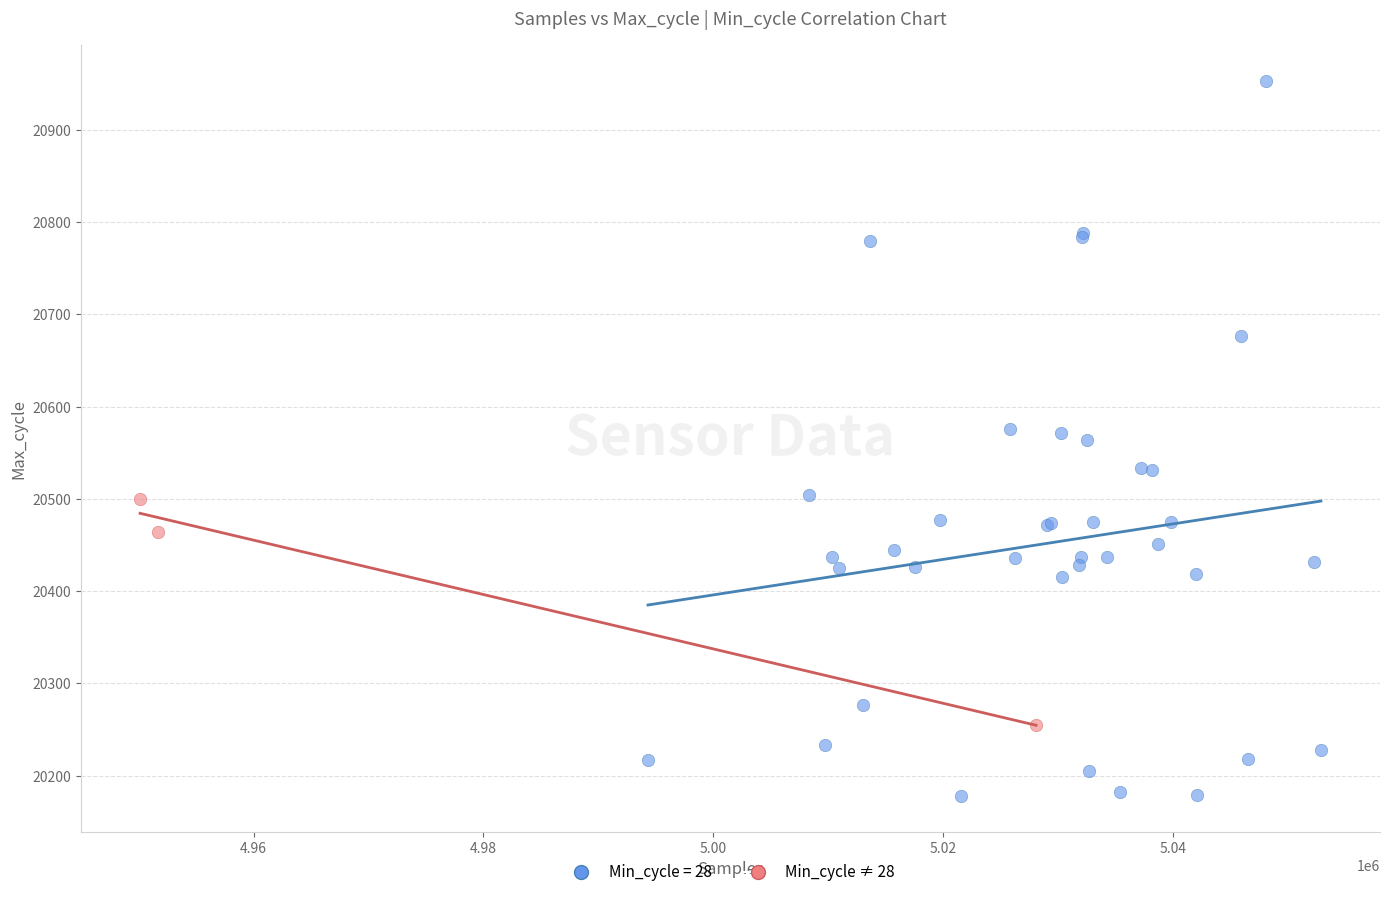

Which series contains the lowest Y value?

Min_cycle = 28